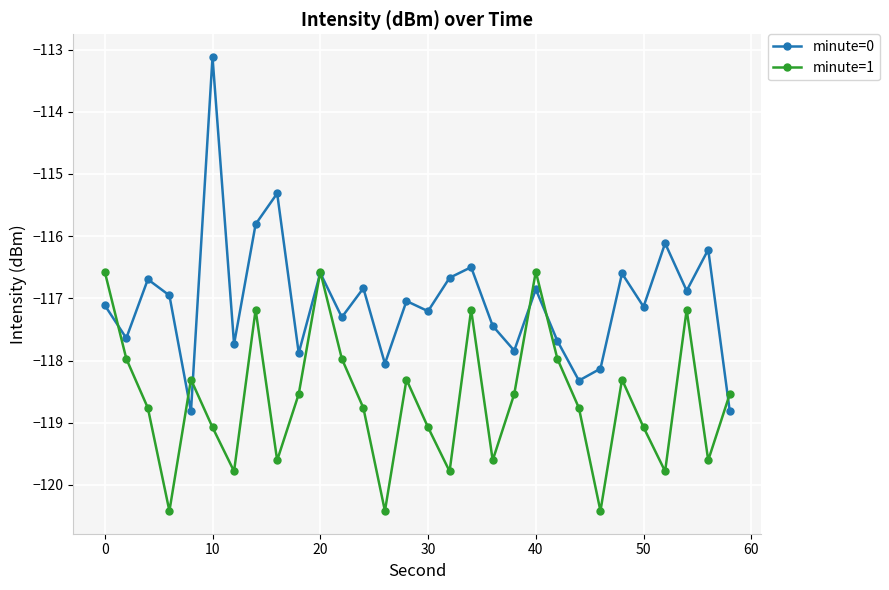

Rank the series by their average value, from lowest to highest.

minute=1, minute=0